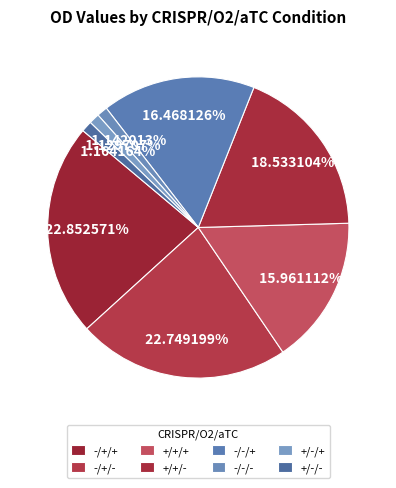

How many segments does this pie chart have?

8